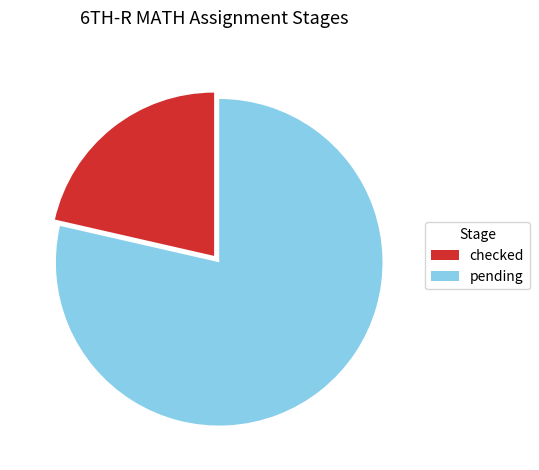

True or false: checked accounts for 21% of the total.

True